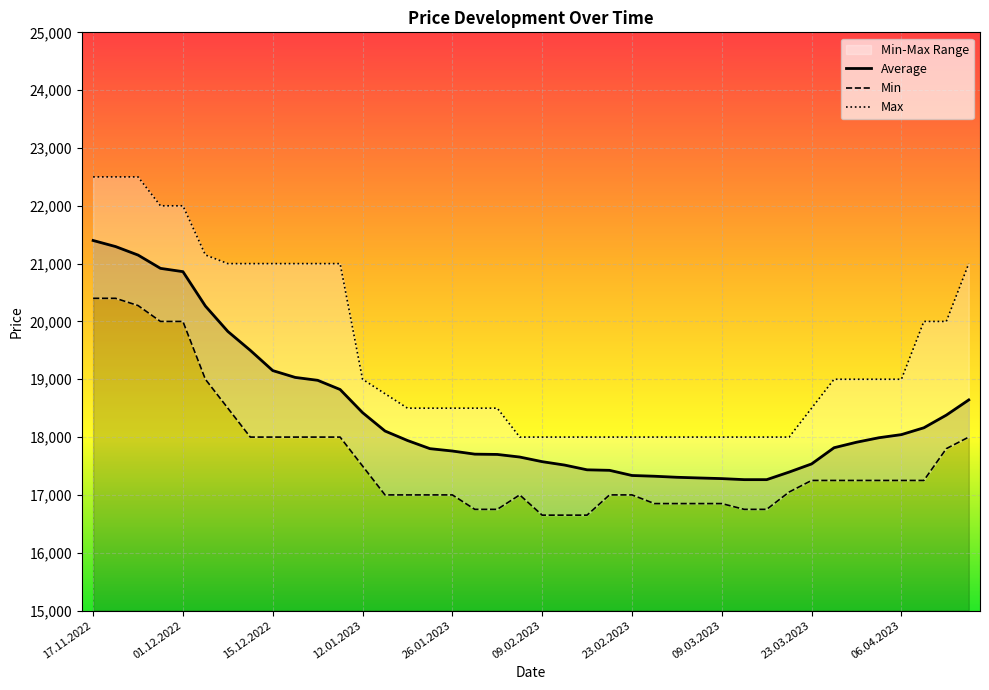

The Min series shows 5478 at 15.12.2022. True or false?

False